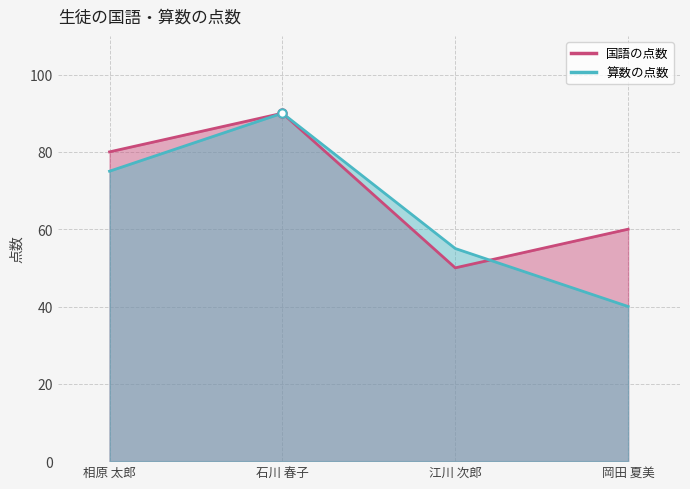

What is the average value of the 国語の点数 series?

70